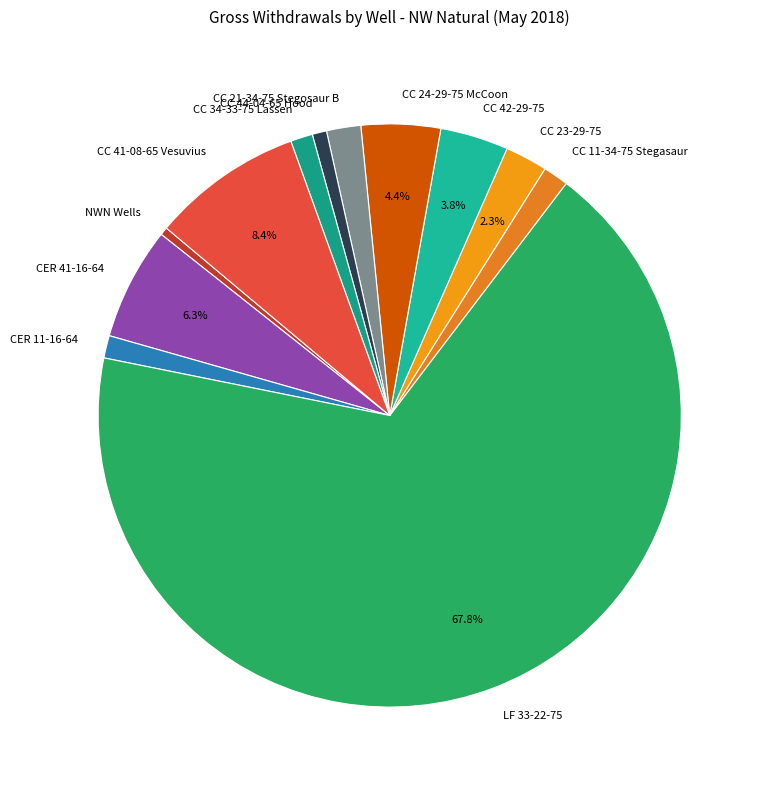

Approximately how many times larger is the value at CER 11-16-64 compared to CER 41-16-64?

0.2